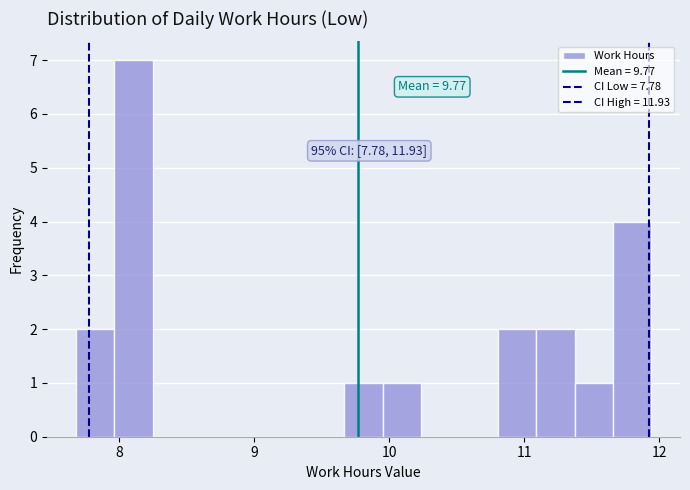

Read against the x-axis, roughly where is the centre of the tallest bar?

8.1